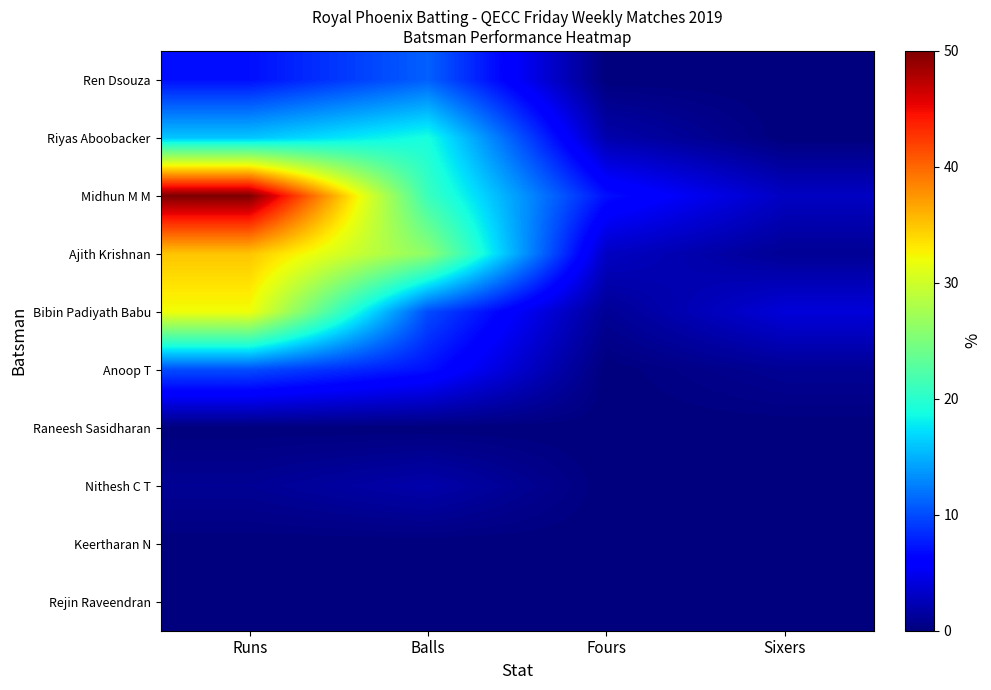

Which series has the largest range (max minus min)?

Midhun M M